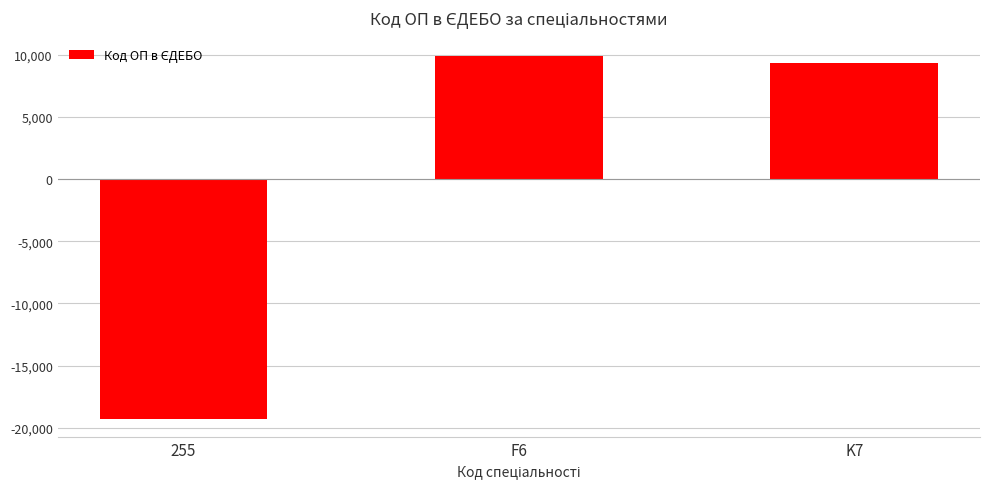

How many values are below 9346?

1